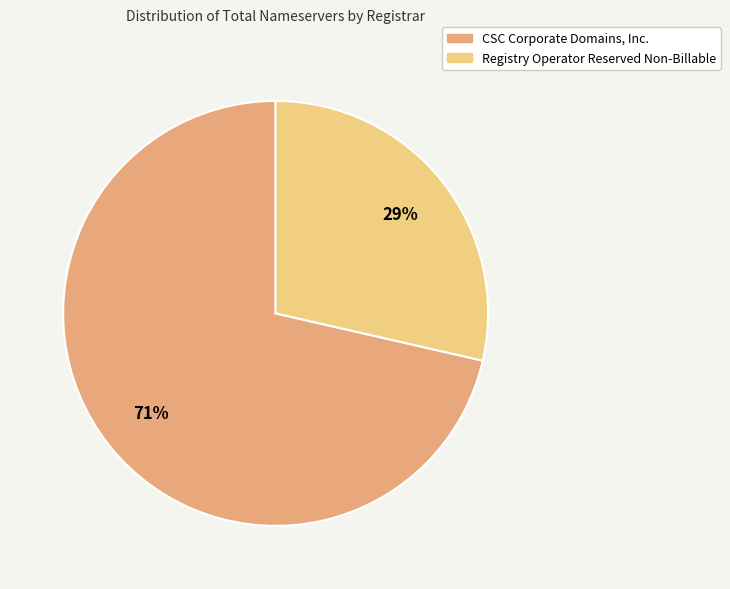

How many segments does this pie chart have?

2